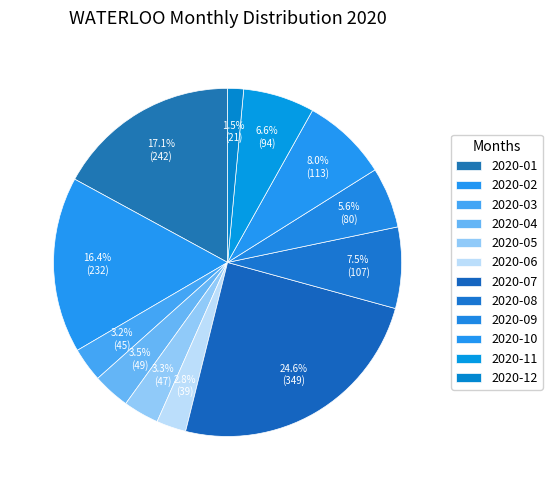

To the nearest percent, what is the difference between the largest and smallest slice percentages?

23%